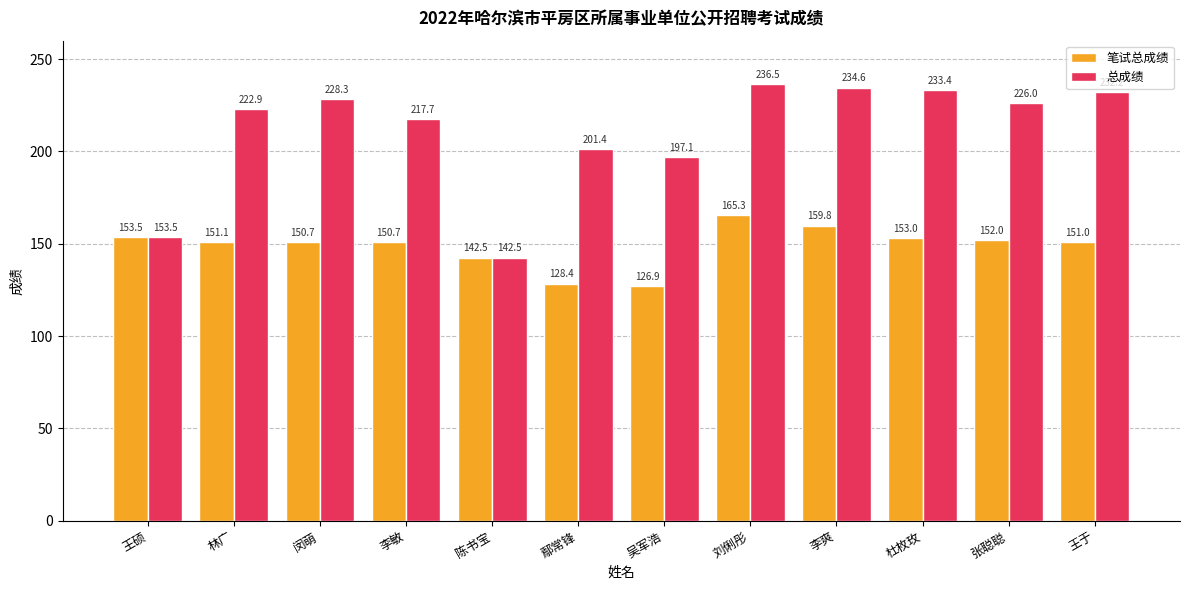

Rank the series by their maximum value, from highest to lowest.

总成绩, 笔试总成绩